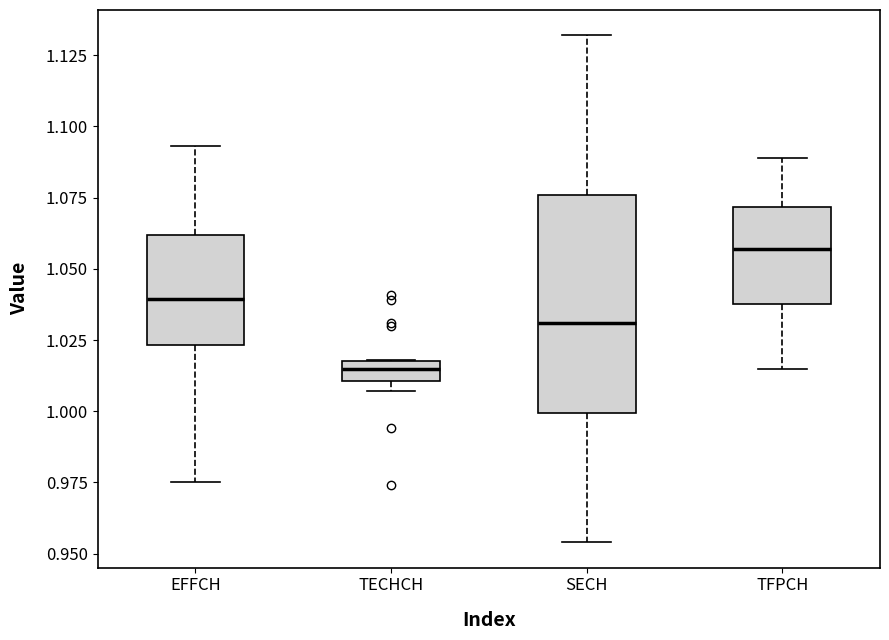

Where is the lower edge of the box for TFPCH on the y-axis? The values are not printed on the chart, so give them approximately, as read against the axis.

1.040